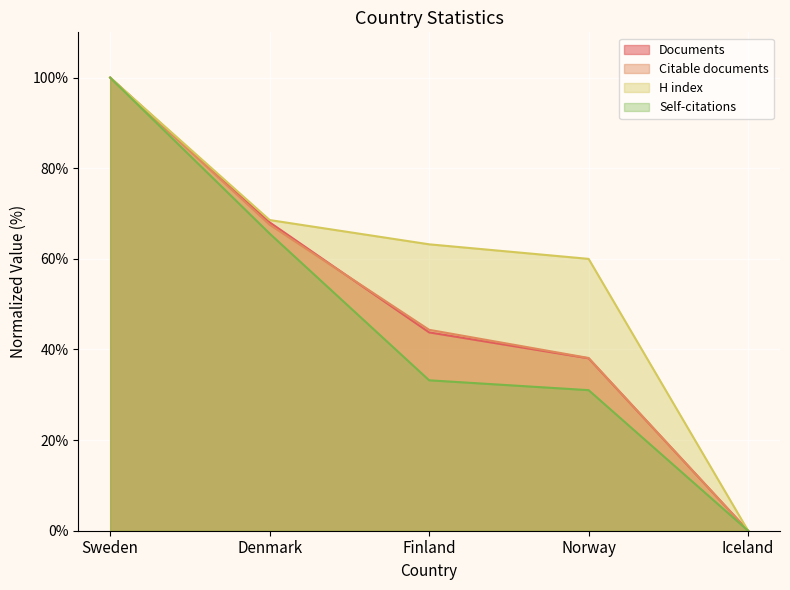

What is the greatest value displayed?

100.0